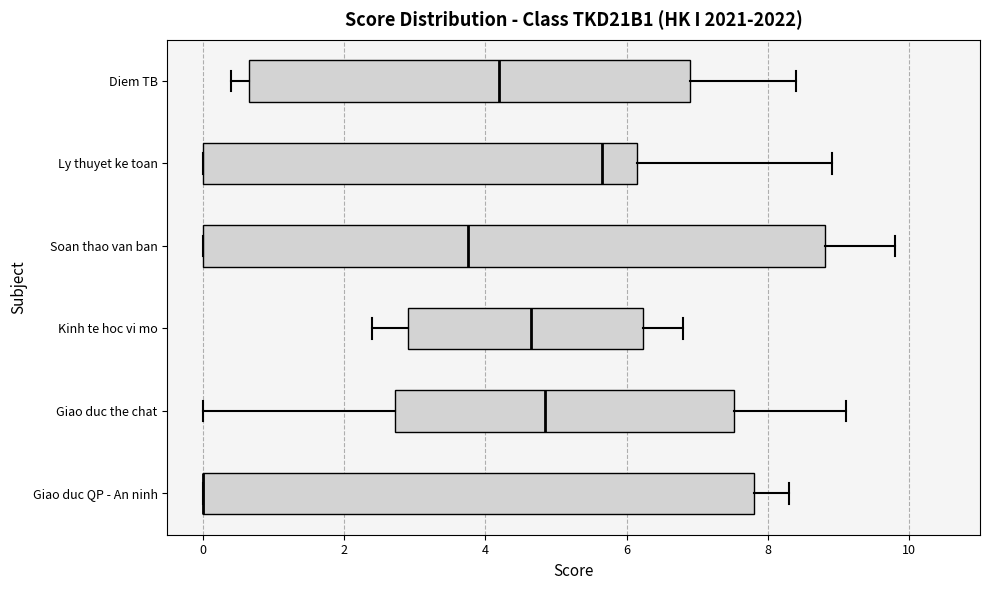

Where is the right edge of the box for Diem TB on the x-axis? The values are not printed on the chart, so give them approximately, as read against the axis.

7.0